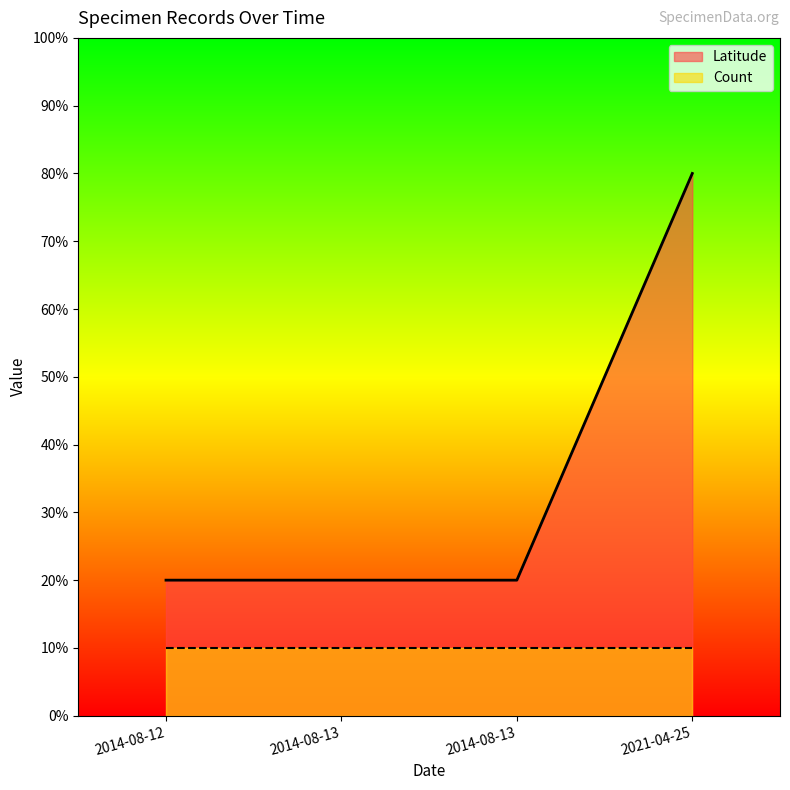

Which has a higher value, 2021-04-25 or 2014-08-13?

2021-04-25